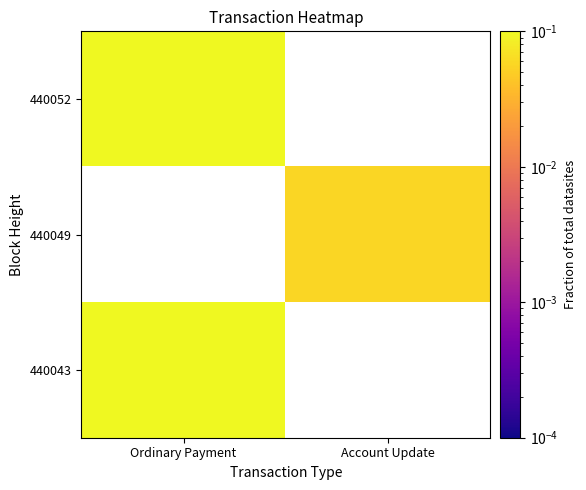

At Account Update, list the series in order from smallest to largest.

440052, 440049, 440043